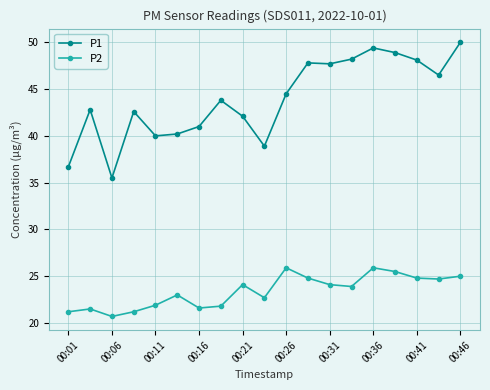

What is the sum of all P1 values?

834.7